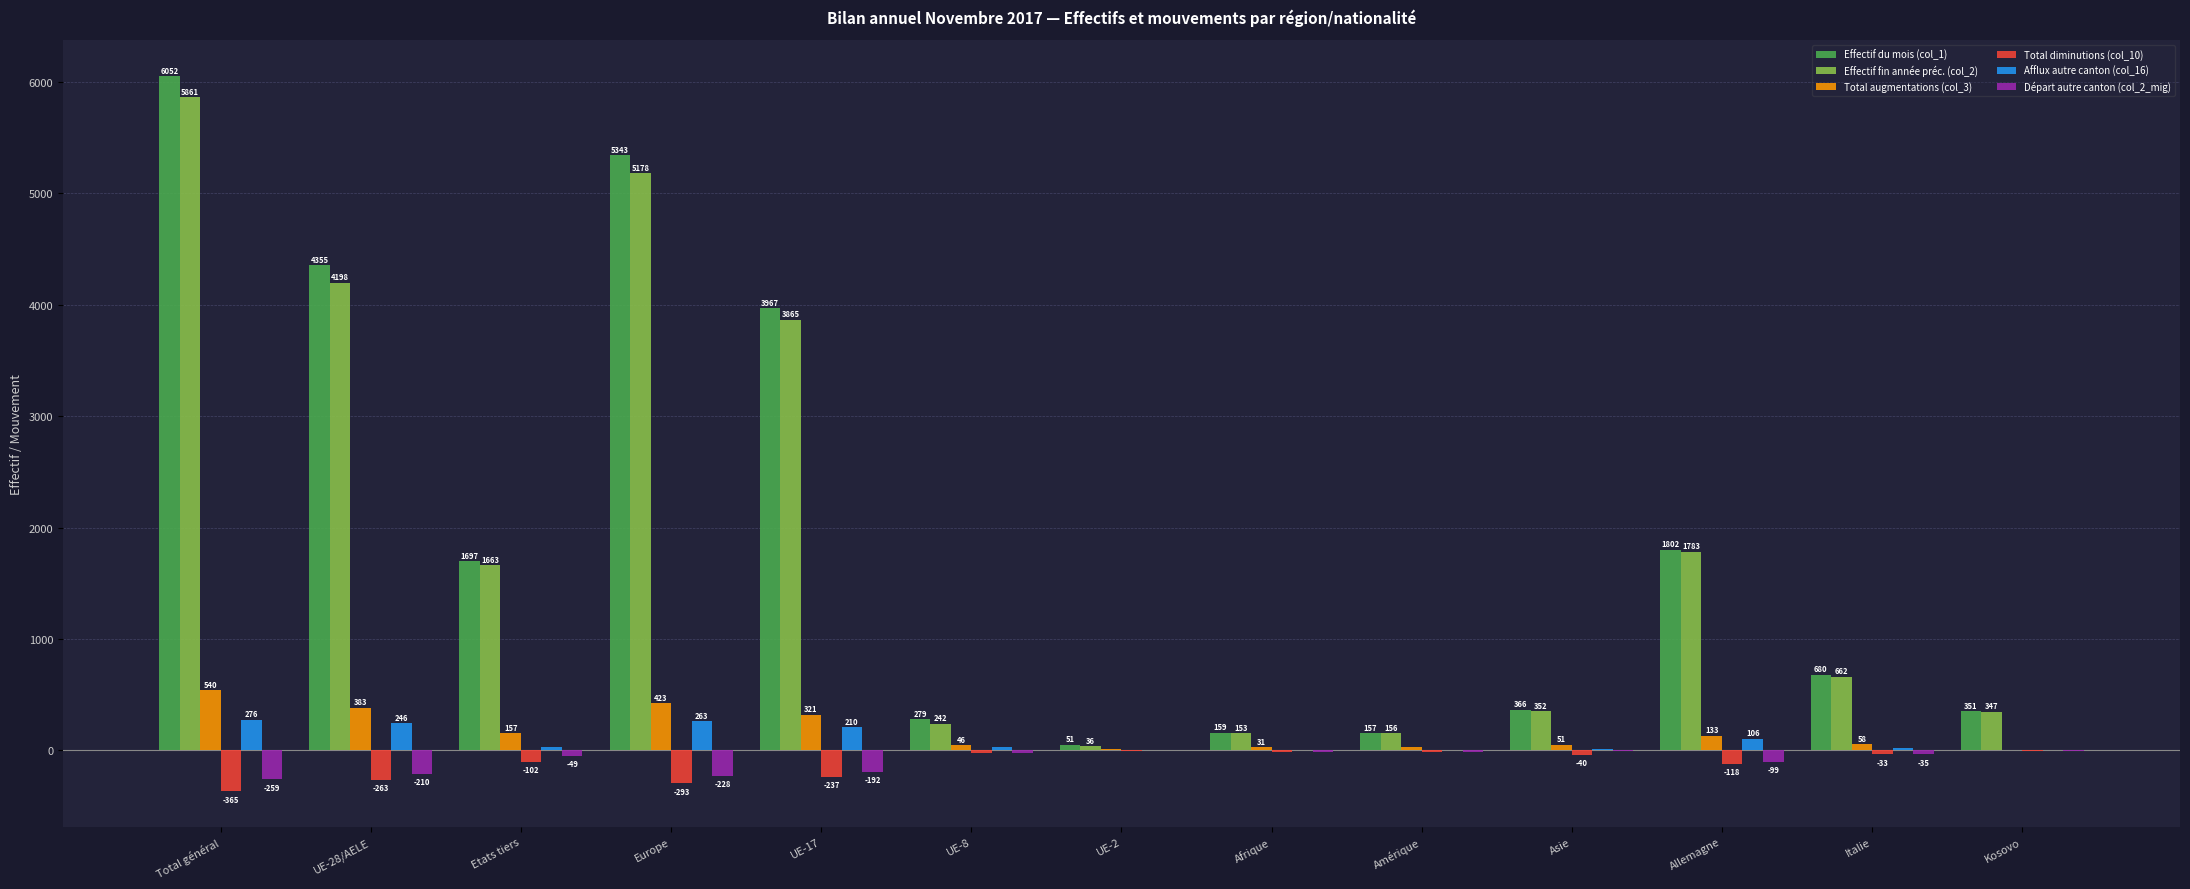

How many groups of bars are there?

13